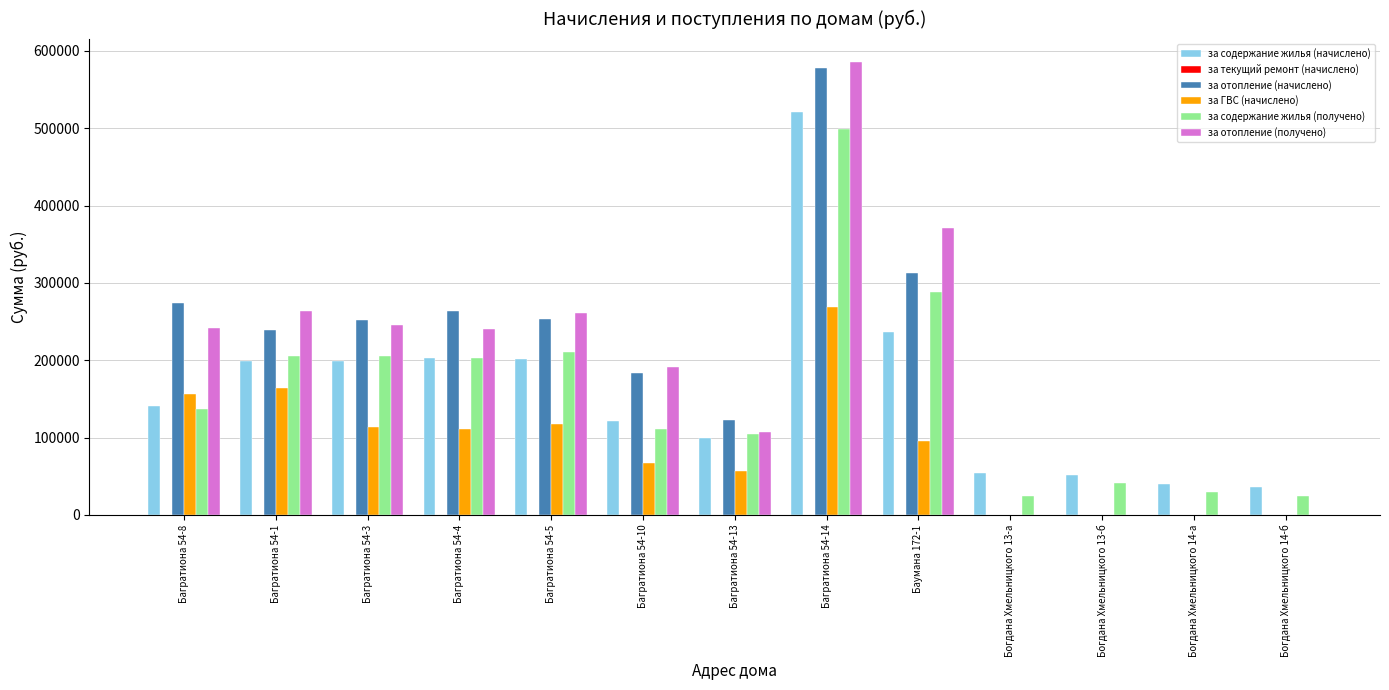

The value of за содержание жилья (получено) at Багратиона 54-5 is 211012.3. True or false?

True